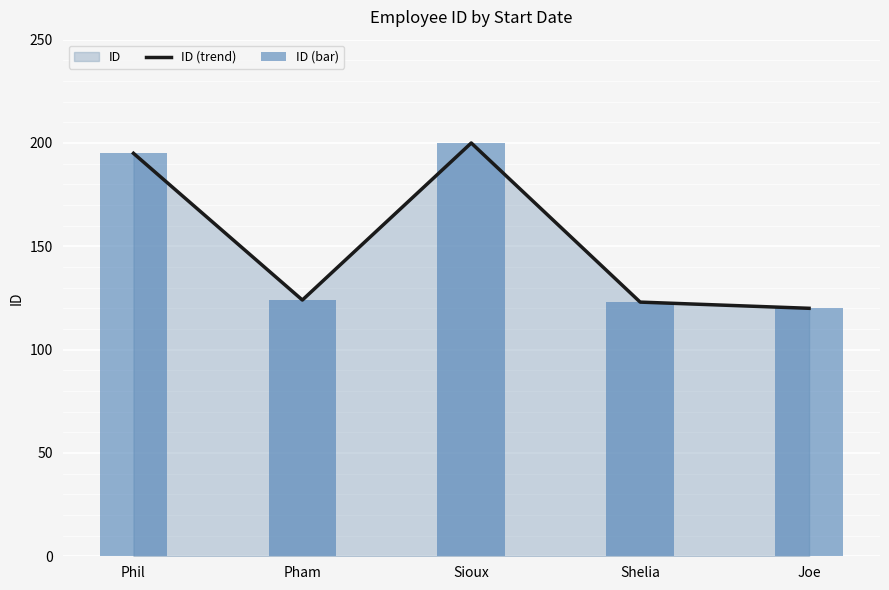

Which has a higher value, Joe or Phil?

Phil